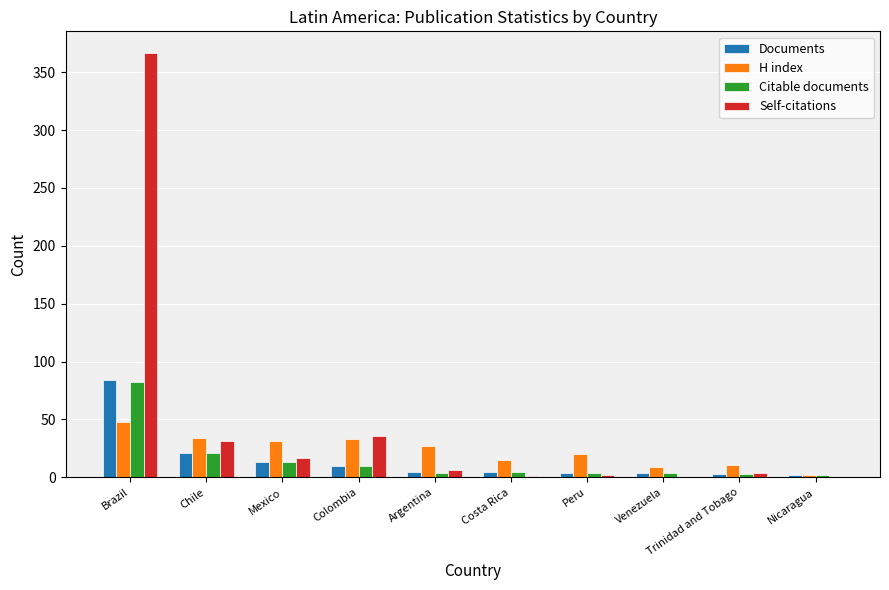

The value of Self-citations at Brazil is 367. True or false?

True